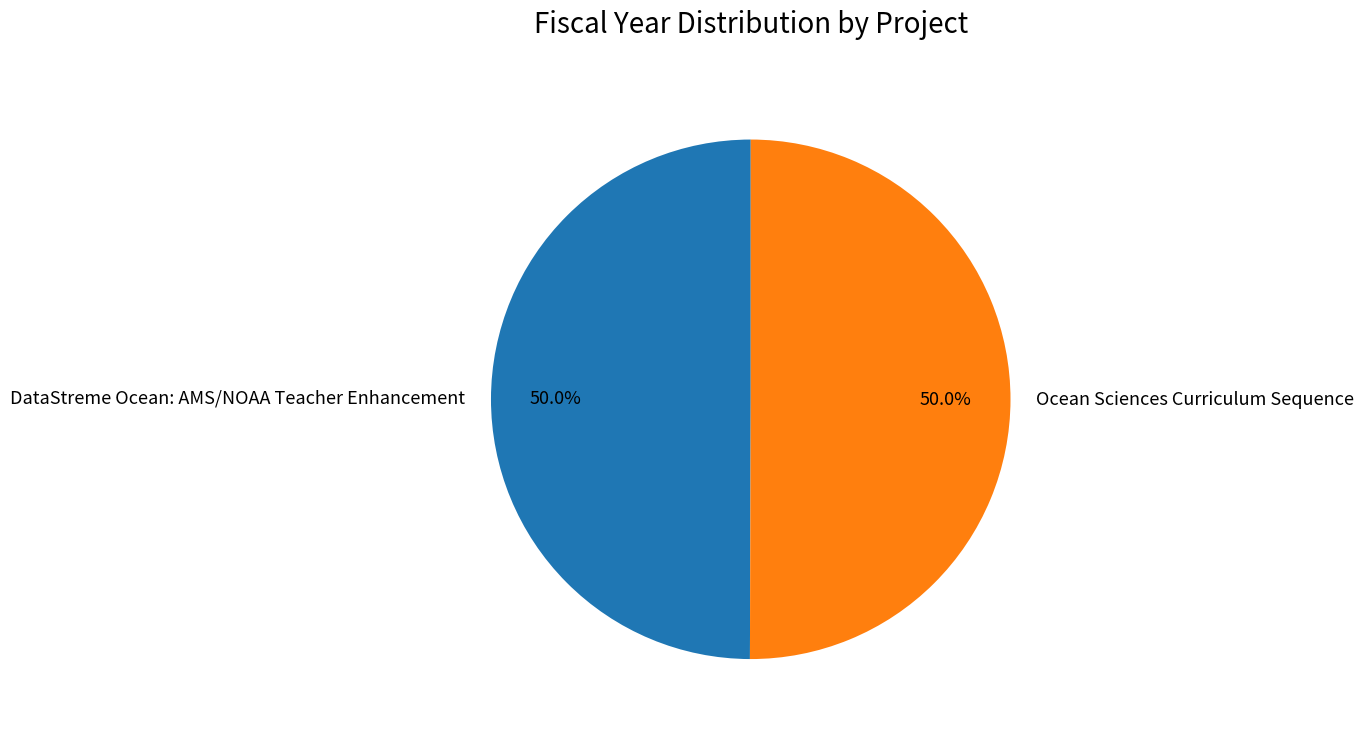

Combined, do Ocean Sciences Curriculum Sequence and DataStreme Ocean: AMS/NOAA Teacher Enhancement account for over 50%?

Yes